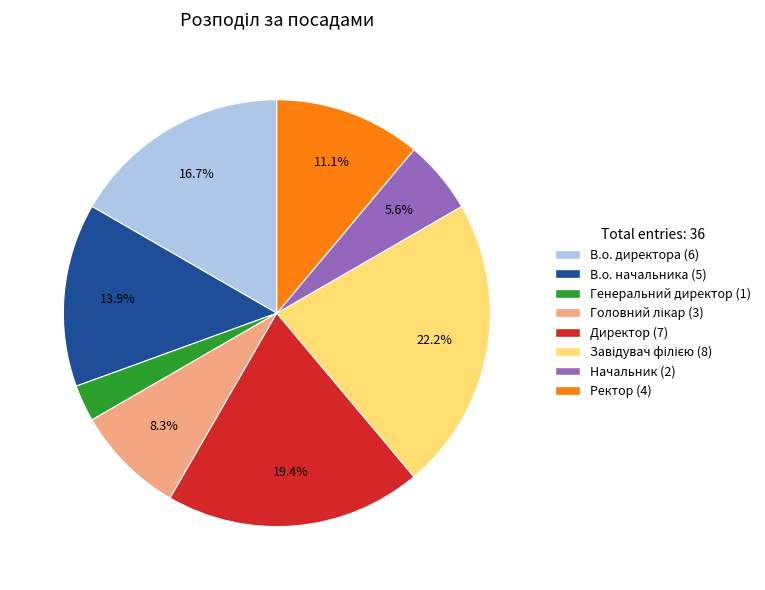

How much of the chart is everything except Директор?

80.6%